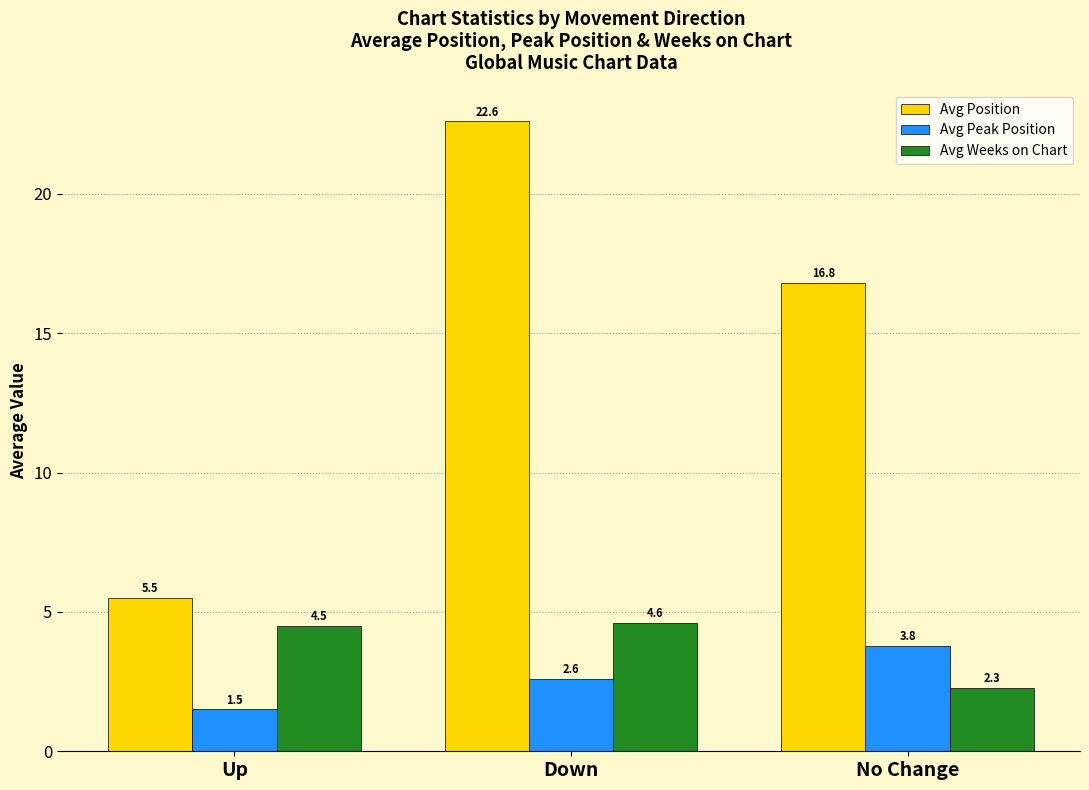

True or false: Avg Position has a value of 16.8 at No Change.

True